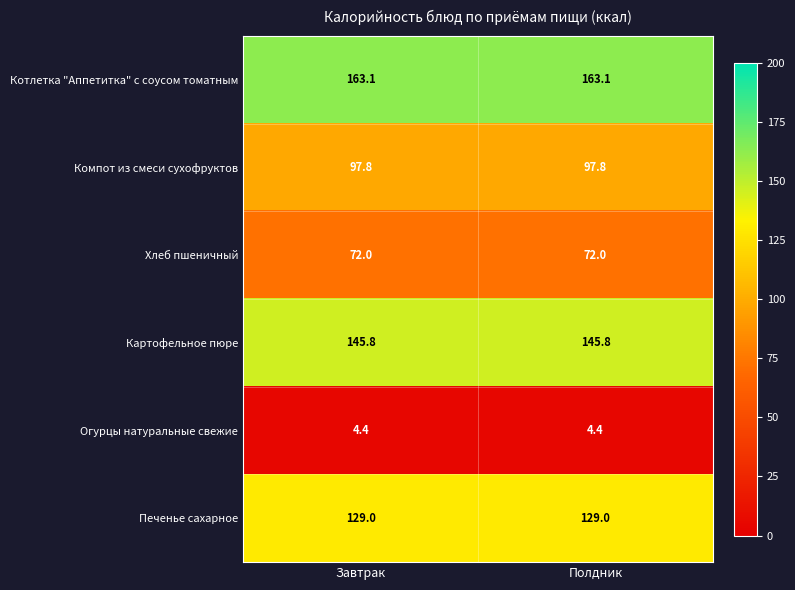

What is the minimum value shown in the chart?

4.4